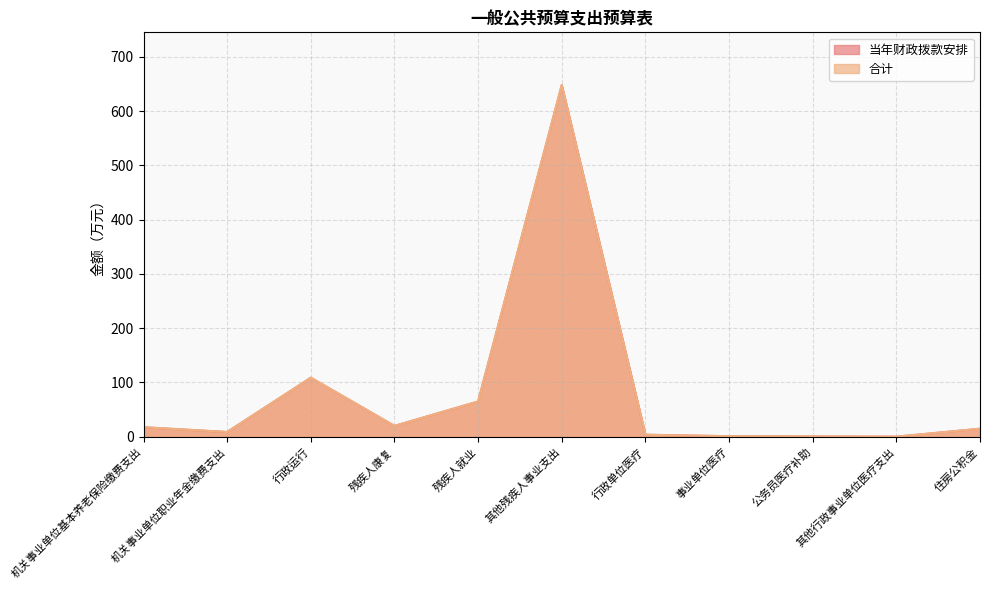

At which category does 合计 reach its first local peak?

行政运行